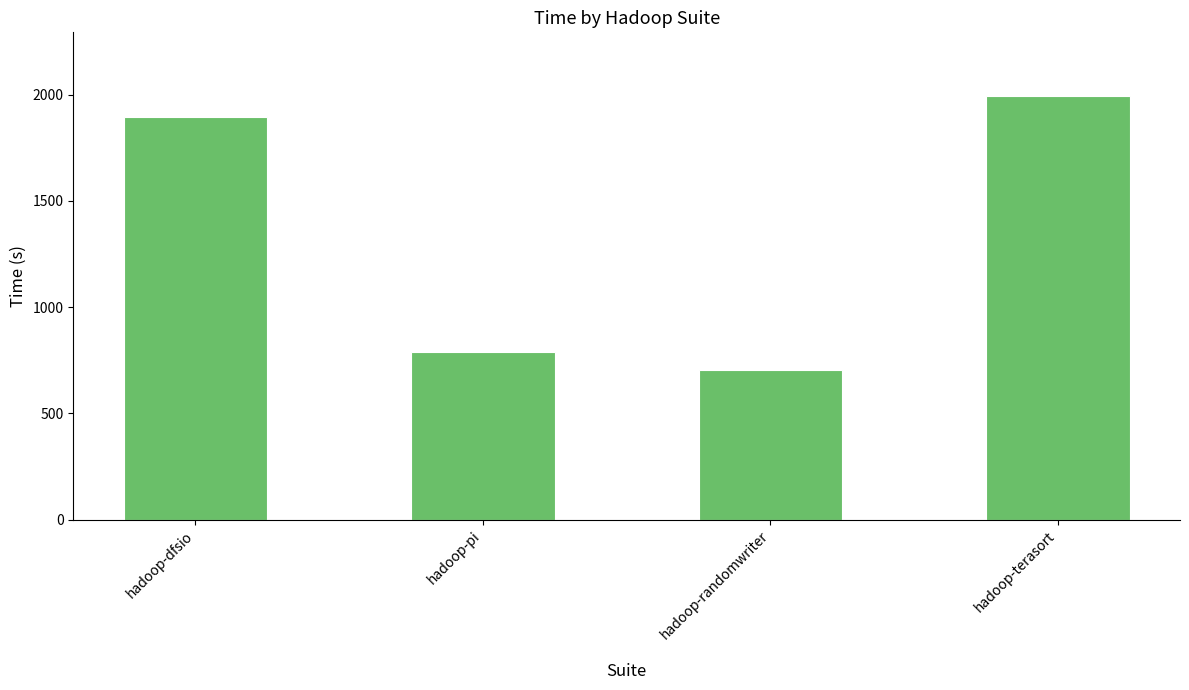

What is the maximum value shown in the chart?

1994.8